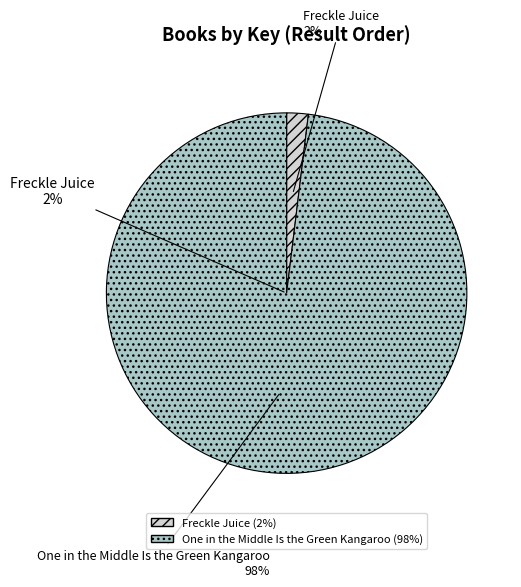

Do Freckle Juice and One in the Middle Is the Green Kangaroo together represent more than half of the pie?

Yes